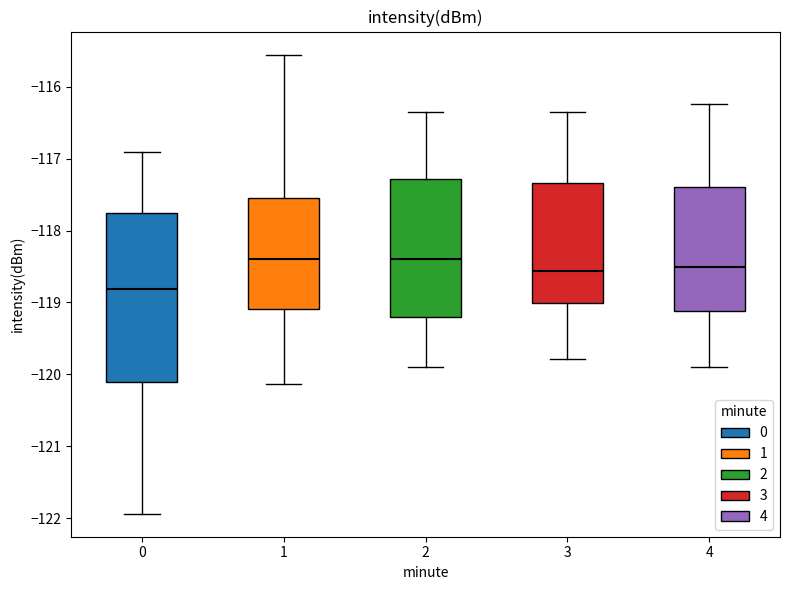

Comparing the boxes themselves (not the whiskers), which one is the tallest?

0